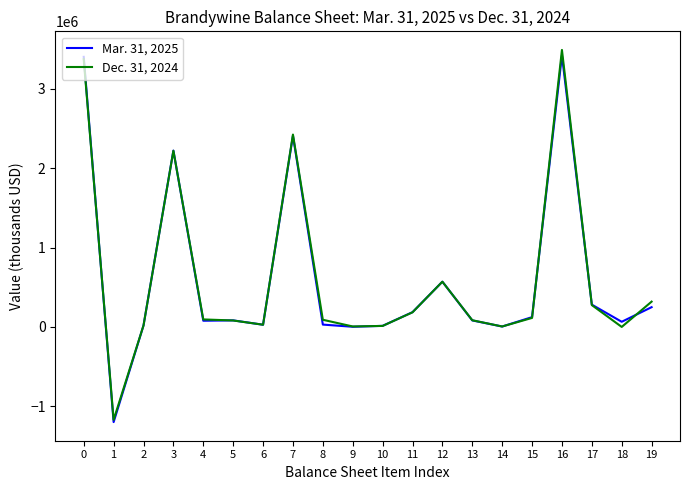

Is the value of Mar. 31, 2025 at 16 greater than the value of Dec. 31, 2024 at 1?

Yes